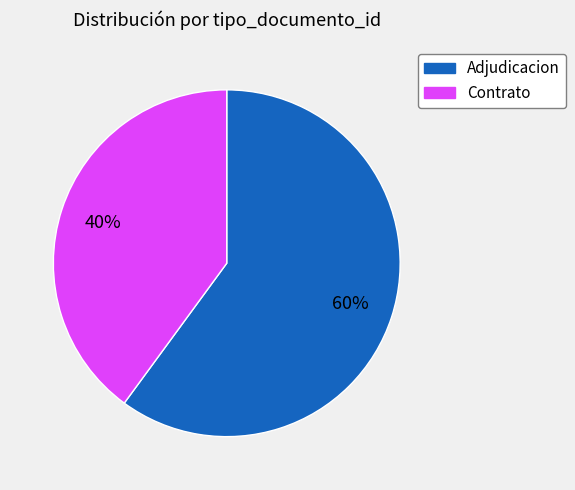

To the nearest percent, what is the average slice percentage?

50%